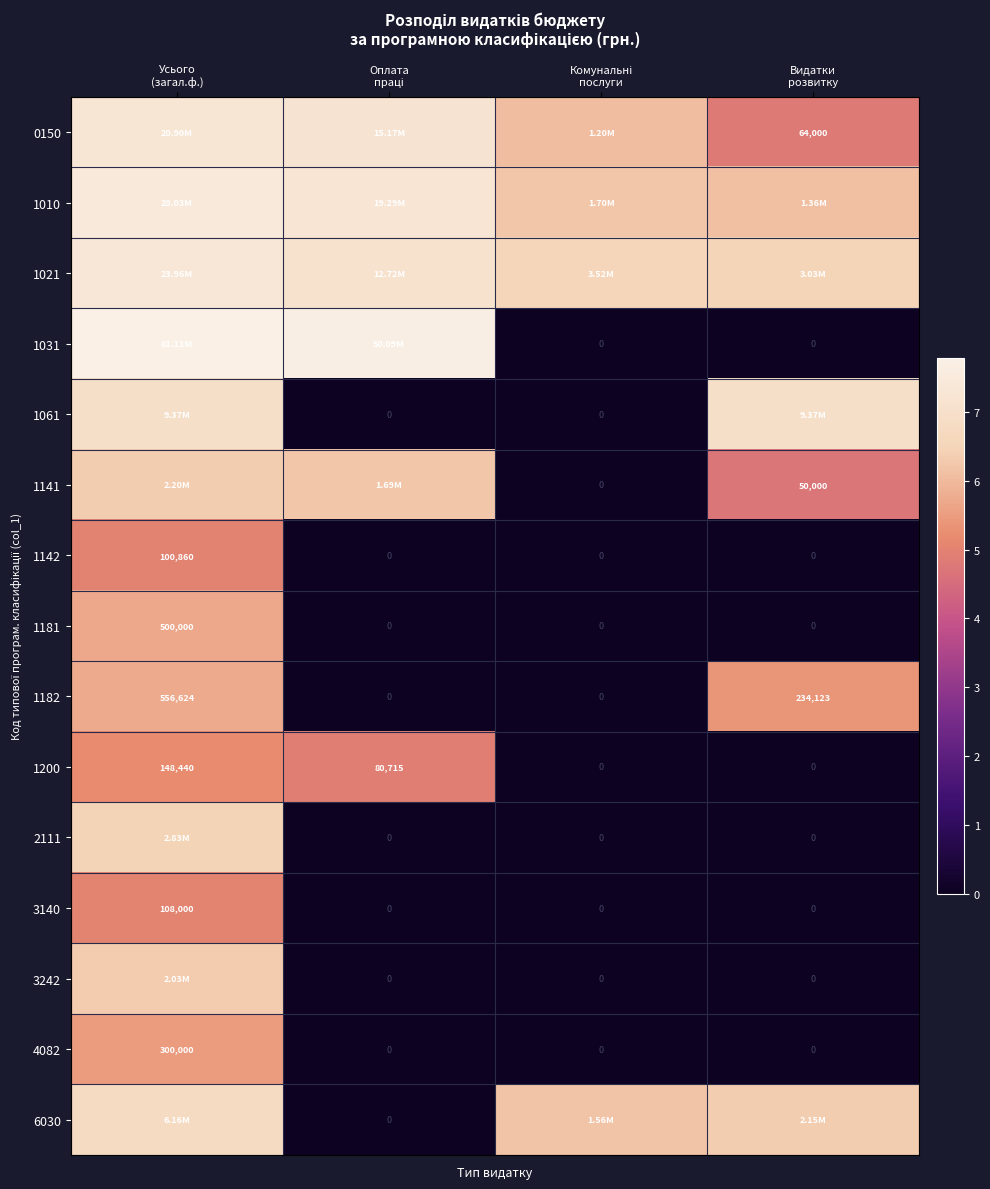

The value of 6030 at Оплата праці is 0.0. True or false?

True